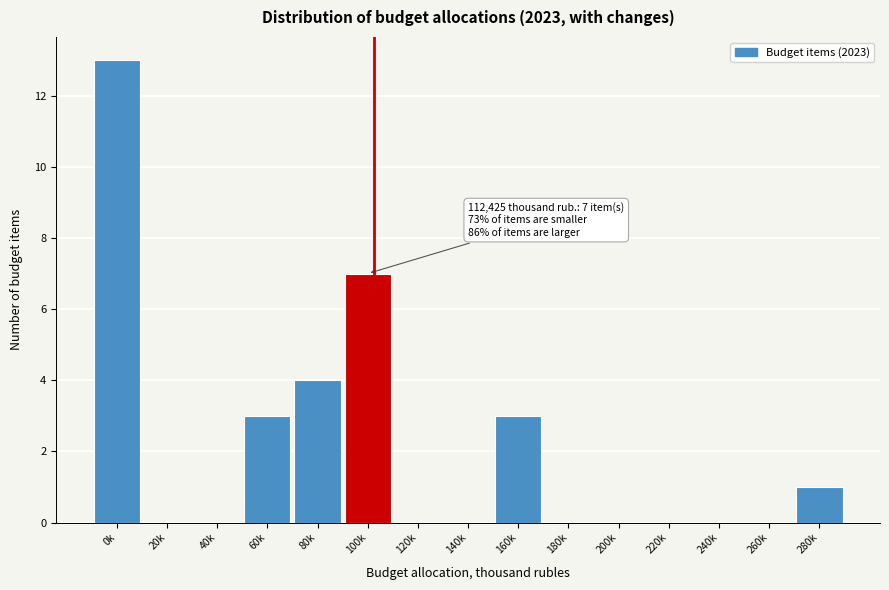

Reading left to right, extract all data points from this chart.

0k=13	20k=0	40k=0	60k=3	80k=4	100k=7	120k=0	140k=0	160k=3	180k=0	200k=0	220k=0	240k=0	260k=0	280k=1